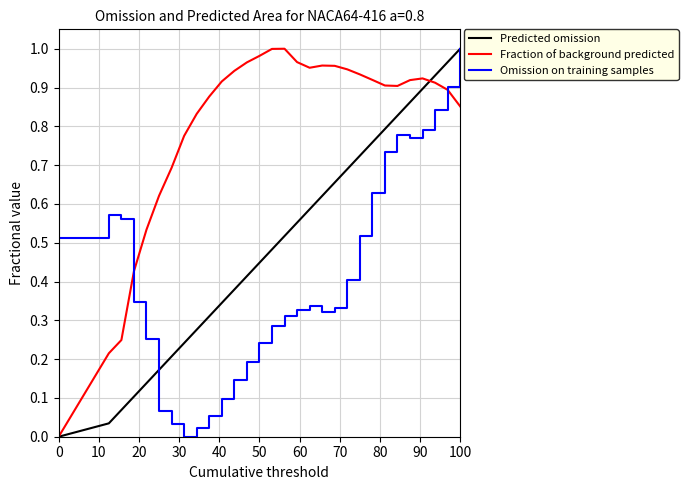

Which series has the largest total across all categories?

Fraction of background predicted